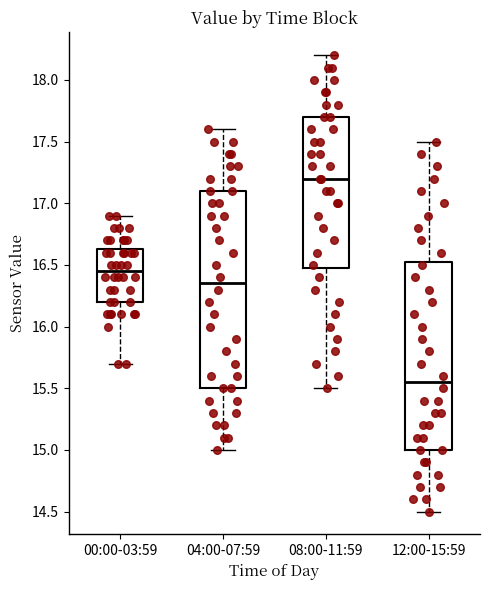

Reading left to right, transcribe this box plot: for each box, give where its median line is, the range the box spans, and where its two whiskers end, as read against the y-axis. The values are not printed on the chart, so give them approximately, as read against the axis.

00:00-03:59: median 16.45, box 16.20 to 16.65, whiskers 15.70 to 16.90
04:00-07:59: median 16.35, box 15.50 to 17.10, whiskers 15.00 to 17.60
08:00-11:59: median 17.20, box 16.50 to 17.70, whiskers 15.50 to 18.20
12:00-15:59: median 15.55, box 15.00 to 16.55, whiskers 14.50 to 17.50